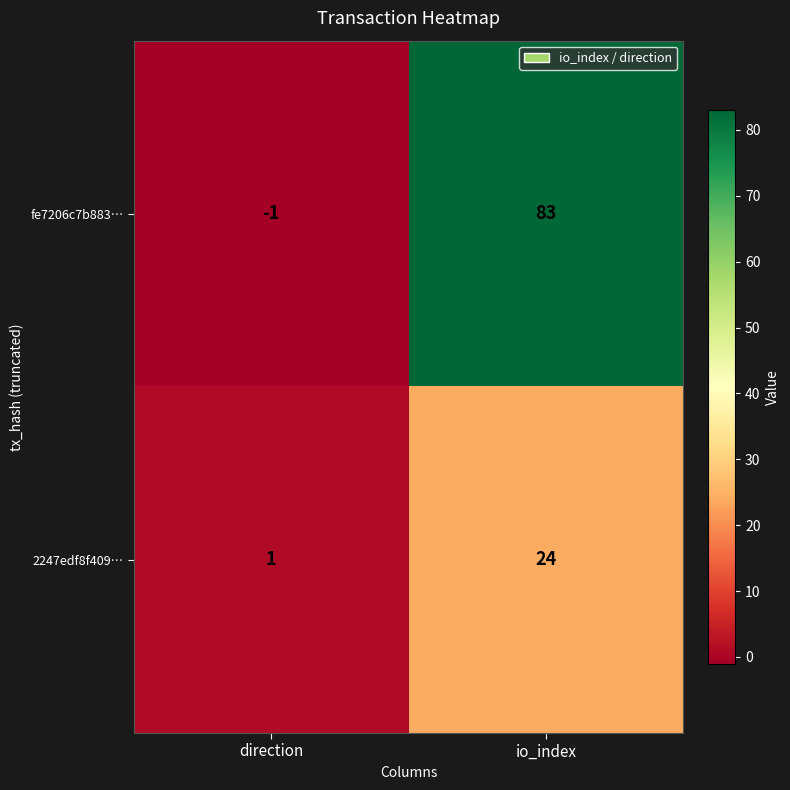

How many data points in fe7206c7b883… are less than 83?

1